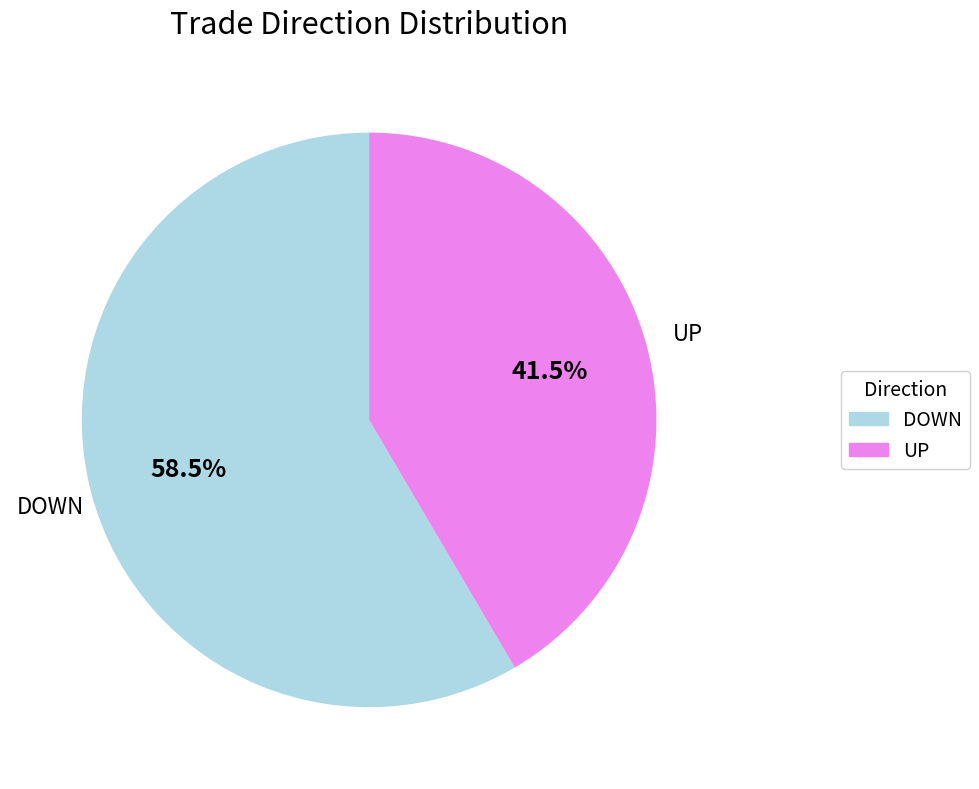

True or false: DOWN accounts for 47% of the total.

False